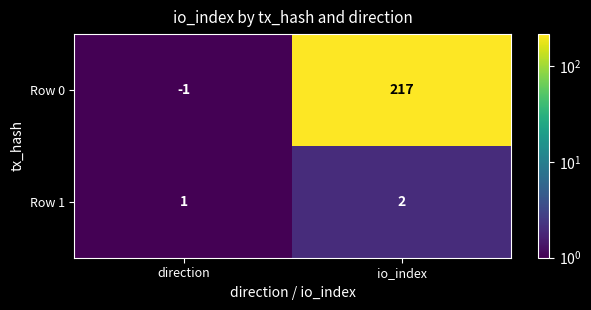

Where is Row 0 nearest to the value 108?

direction